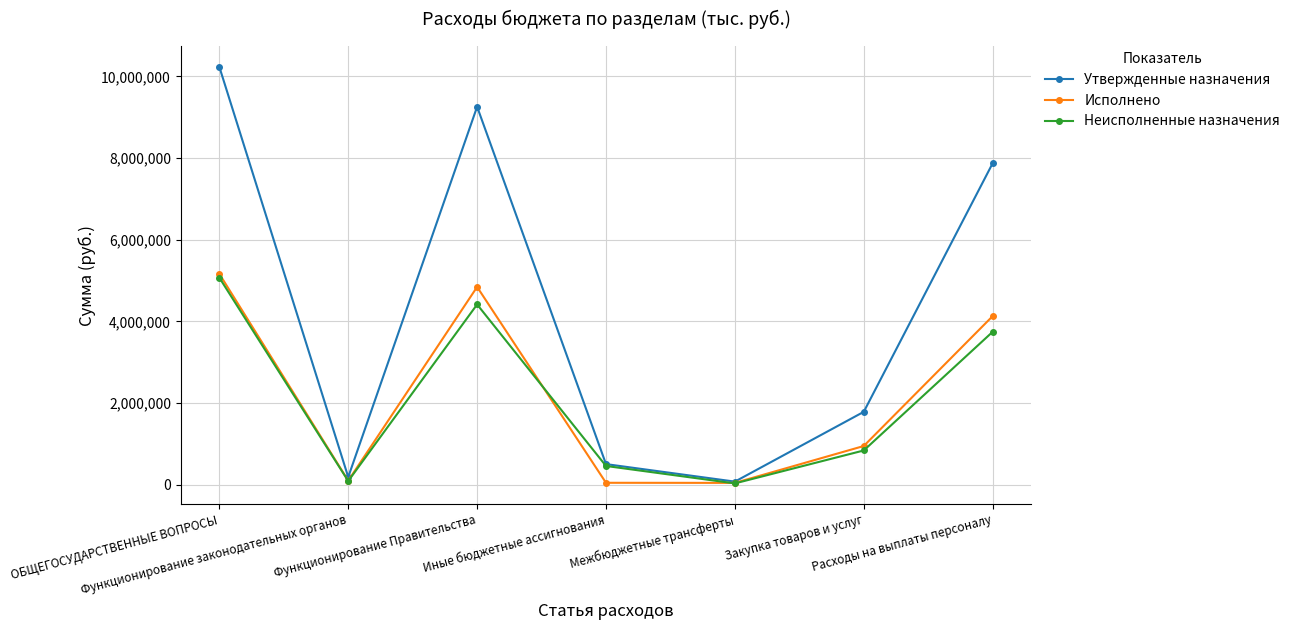

What is the value of the Утвержденные назначения point at the 1st from the left?

10234000.0